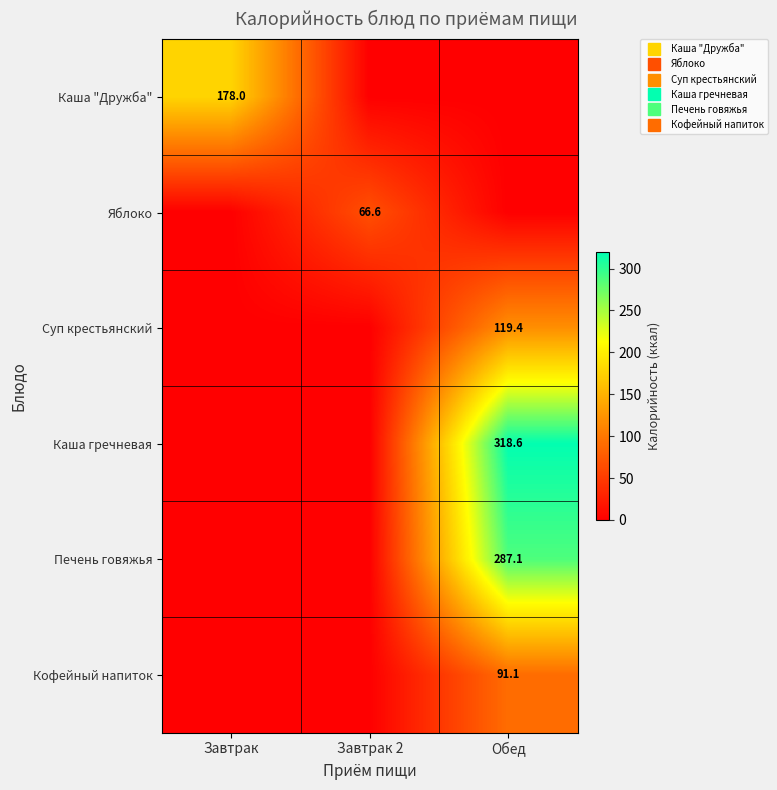

How many series are shown in this chart?

6